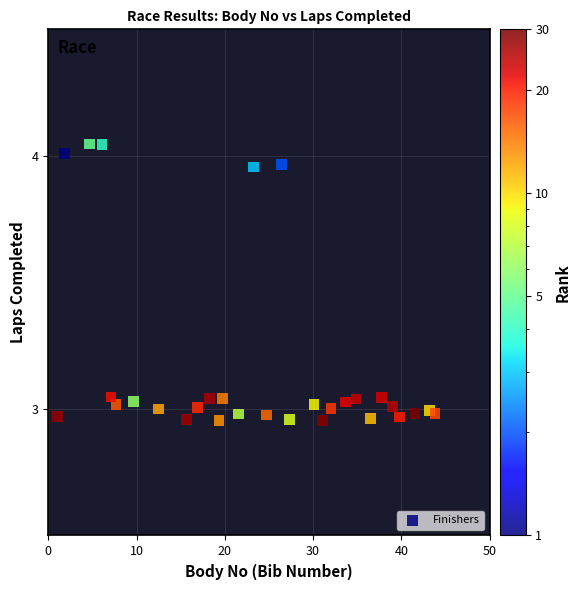

What is the range of X values (max minus min)?

42.8